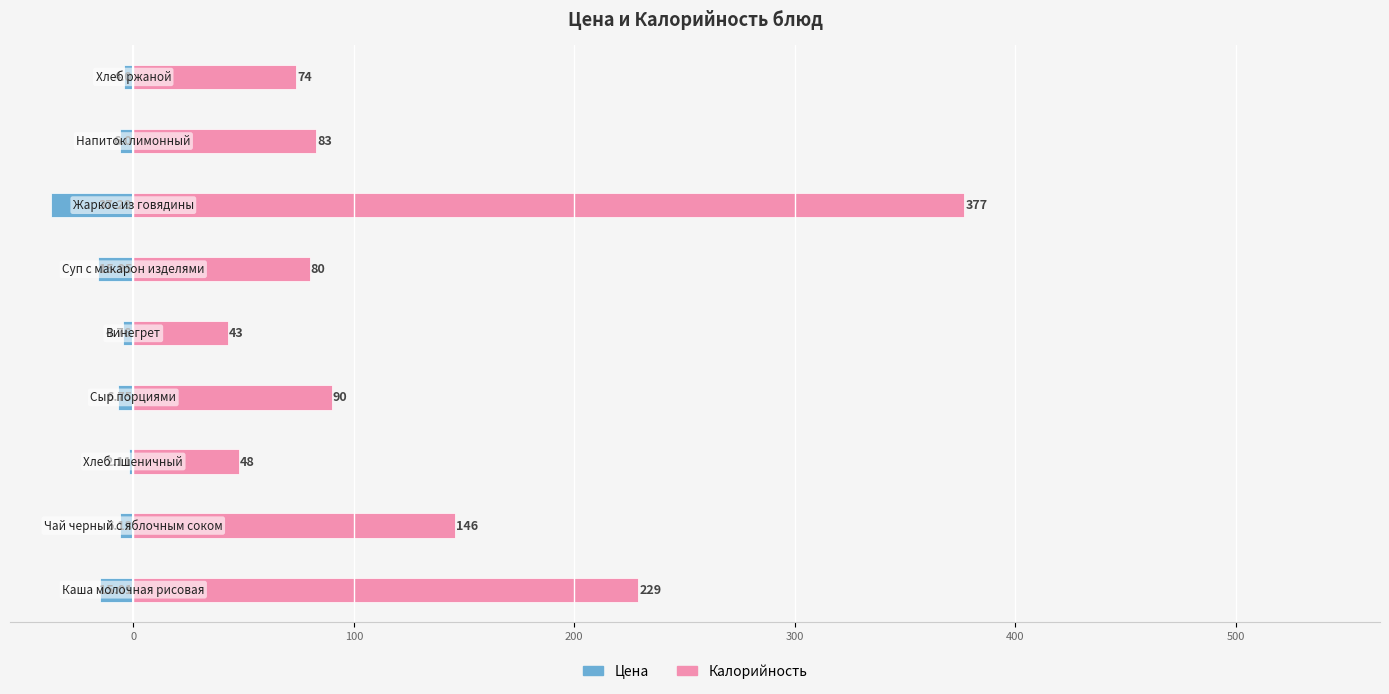

Is it true that Цена equals -6.8 at 200?

True